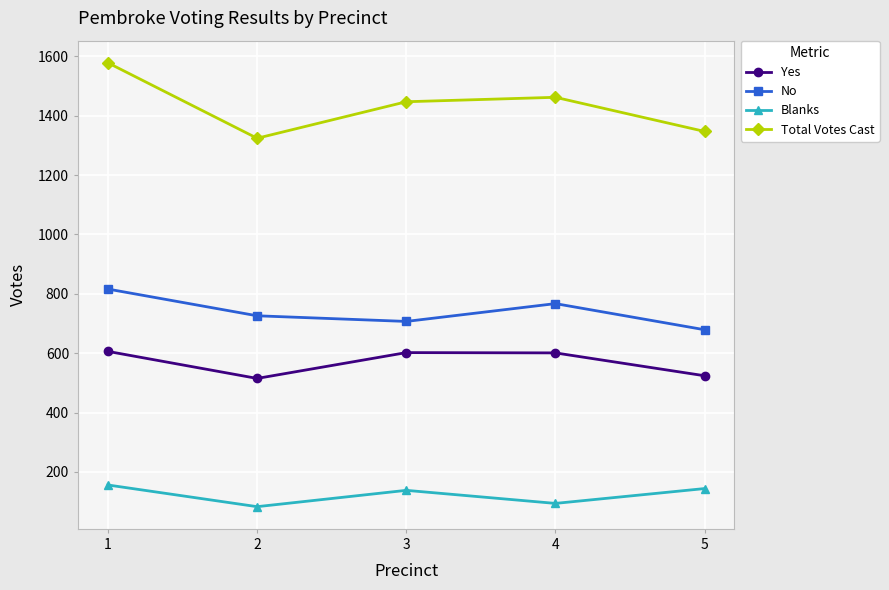

Is the value of Yes at 5 greater than the value of Total Votes Cast at 2?

No